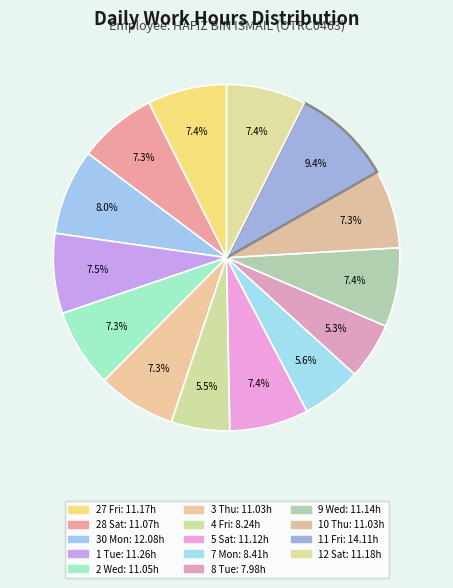

What percentage is the 30 Mon slice, to the nearest percent?

8%